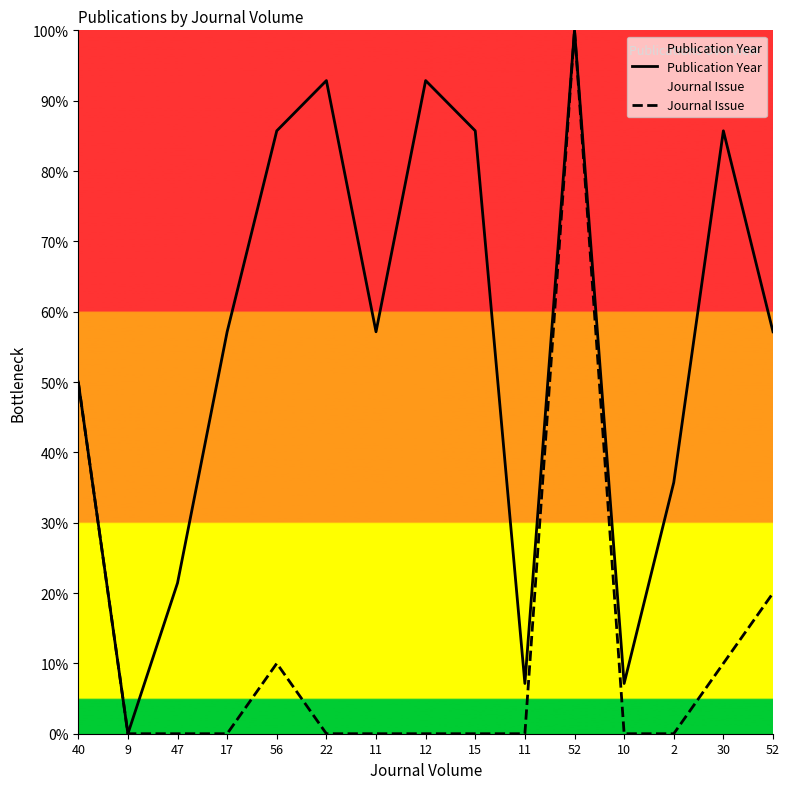

What are all the series names shown in the legend?

Publication Year, Journal Issue